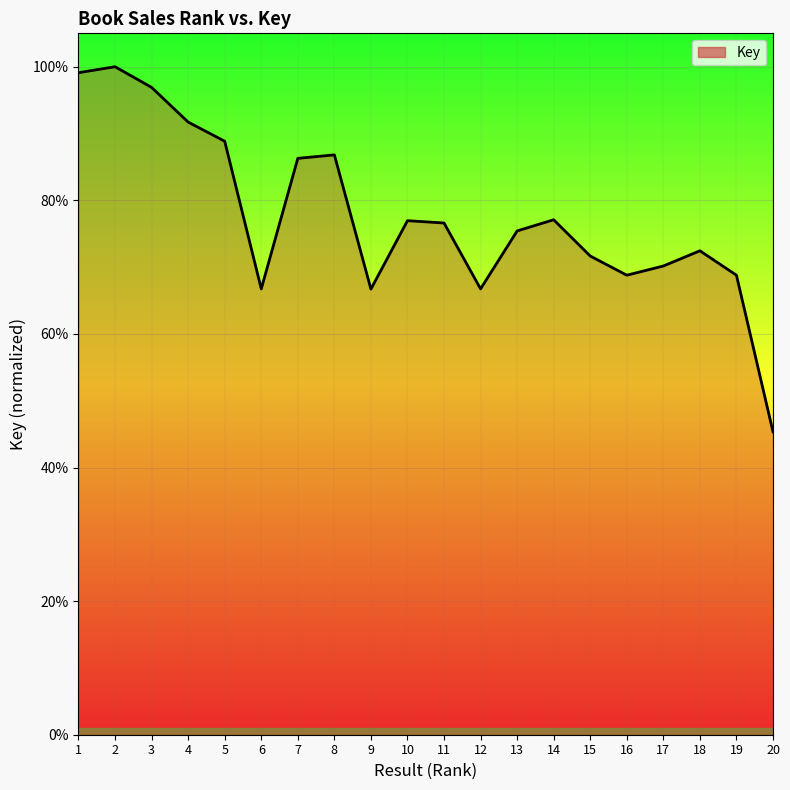

Which label corresponds to the largest value in the chart?

2